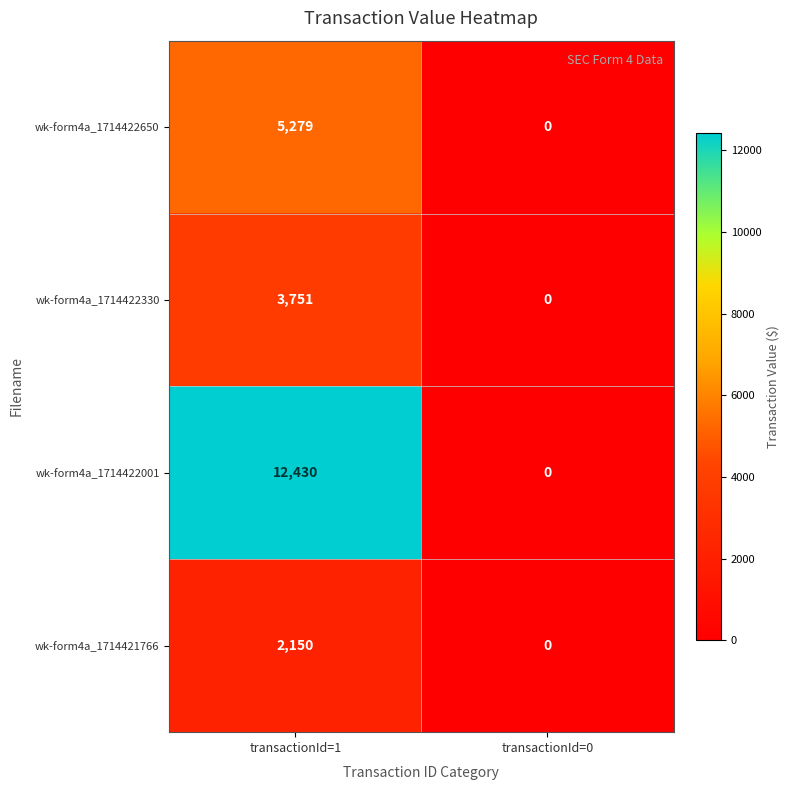

What is the total value across all series at transactionId=1?

23610